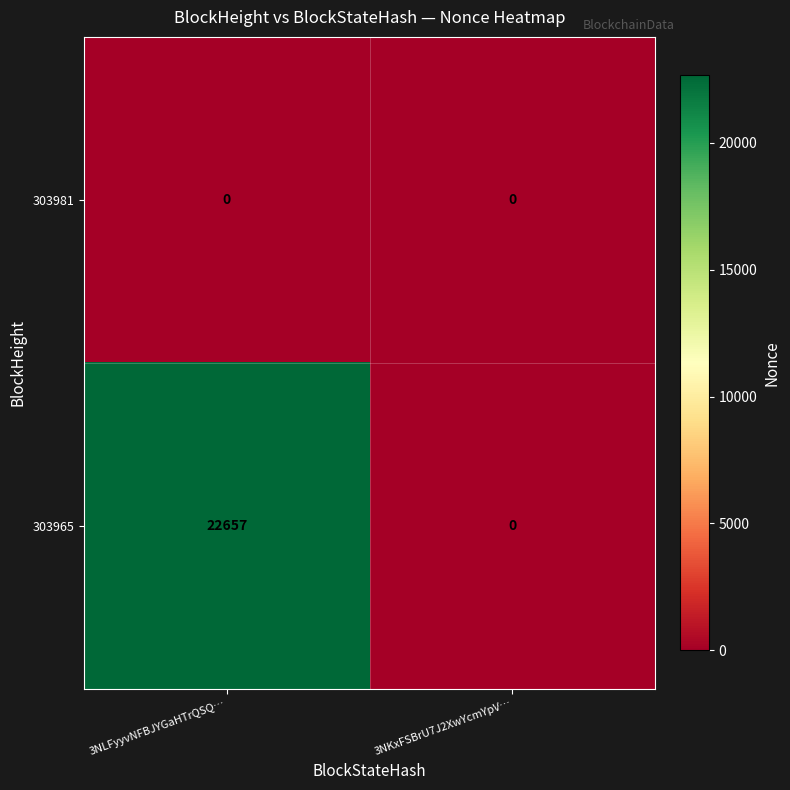

Which label corresponds to the largest value in the chart?

3NLFyyvNFBJYGaHTrQSQ…